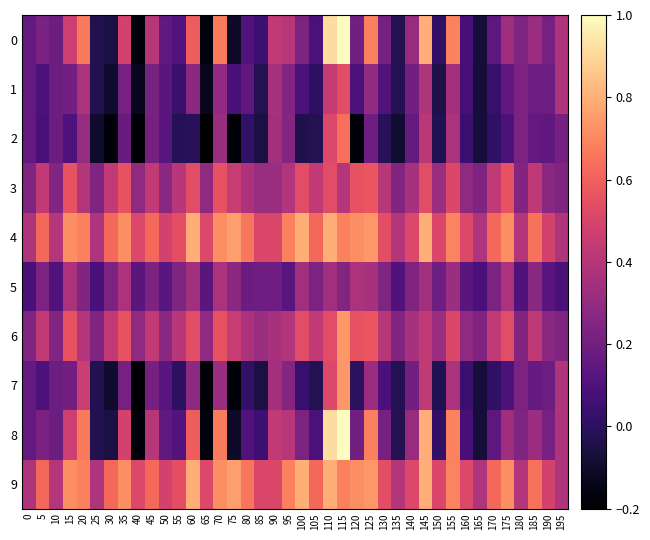

At 125, list the series in order from largest to smallest.

4, 9, 0, 8, 3, 6, 5, 7, 1, 2